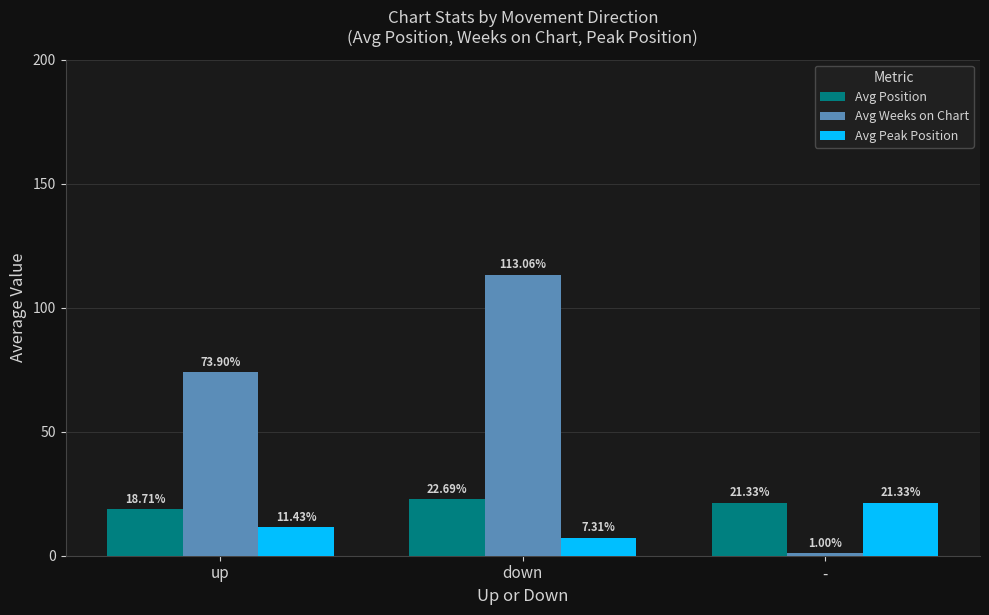

Which series has the widest spread of values?

Avg Weeks on Chart